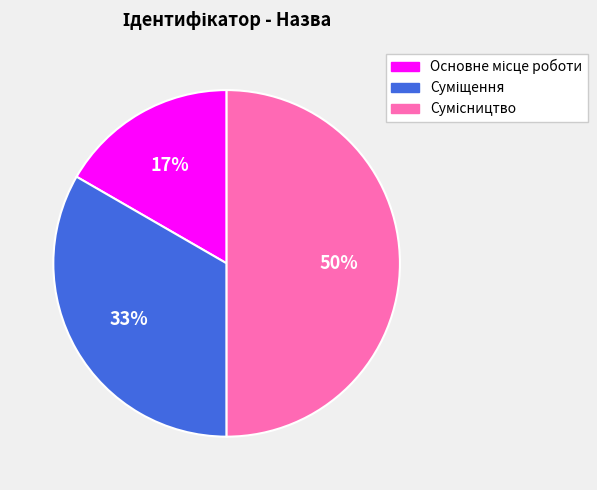

To the nearest percent, what portion does Сумісництво represent?

50%